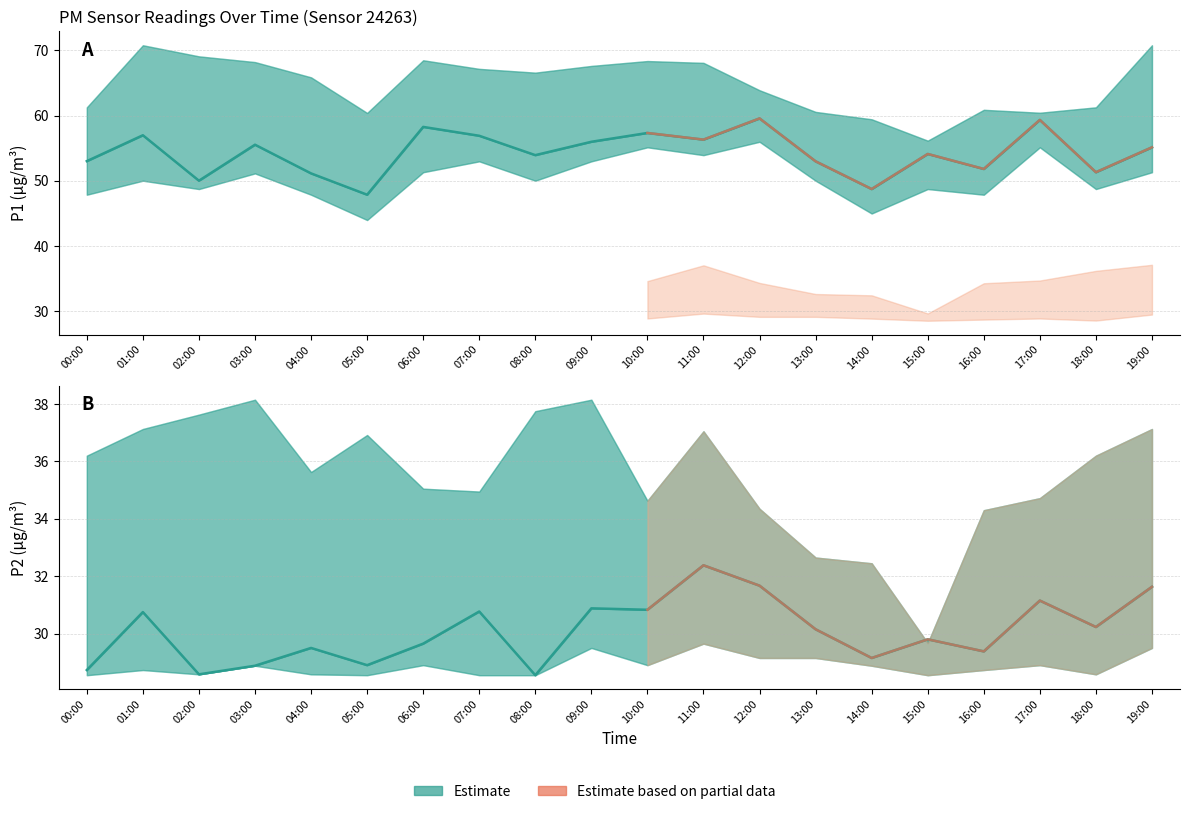

What is the label of the 10th point from the right?

10:00